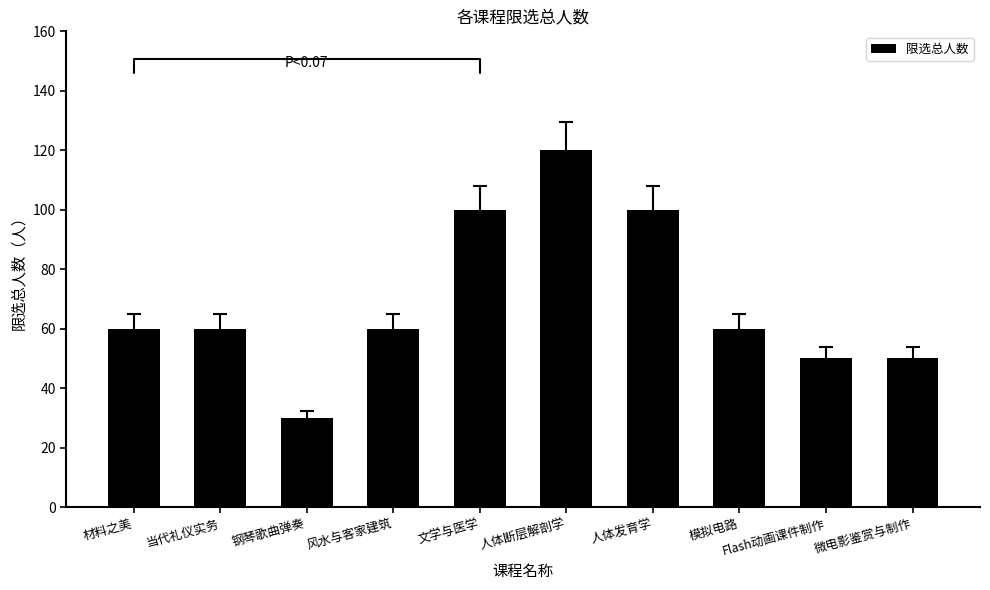

What is the label of the 4th bar from the right?

人体发育学